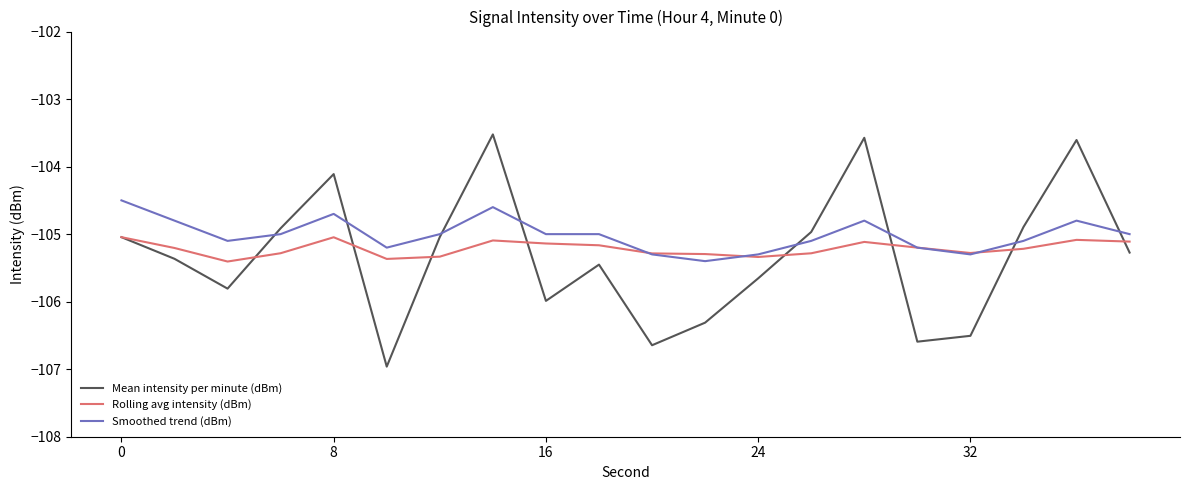

What are all the series names shown in the legend?

Mean intensity per minute (dBm), Rolling avg intensity (dBm), Smoothed trend (dBm)